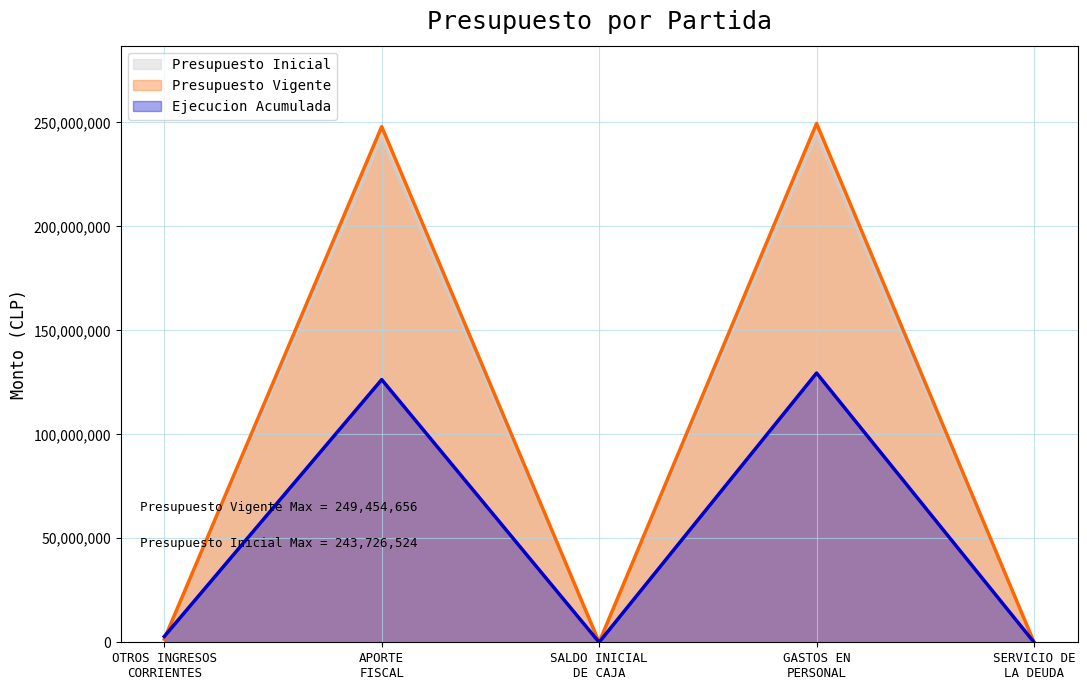

What is the difference between the highest and lowest values at OTROS INGRESOS
CORRIENTES?

1267131